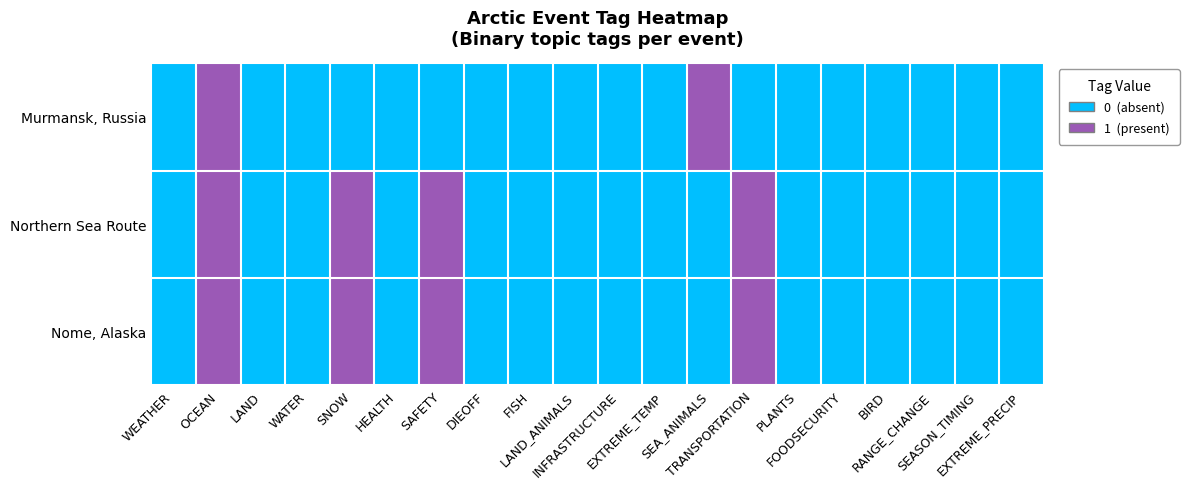

Which series has the largest total across all categories?

Northern Sea Route